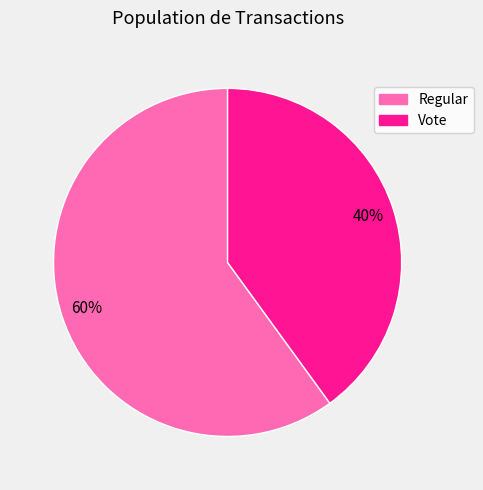

Rank the categories by value from highest to lowest.

Regular, Vote